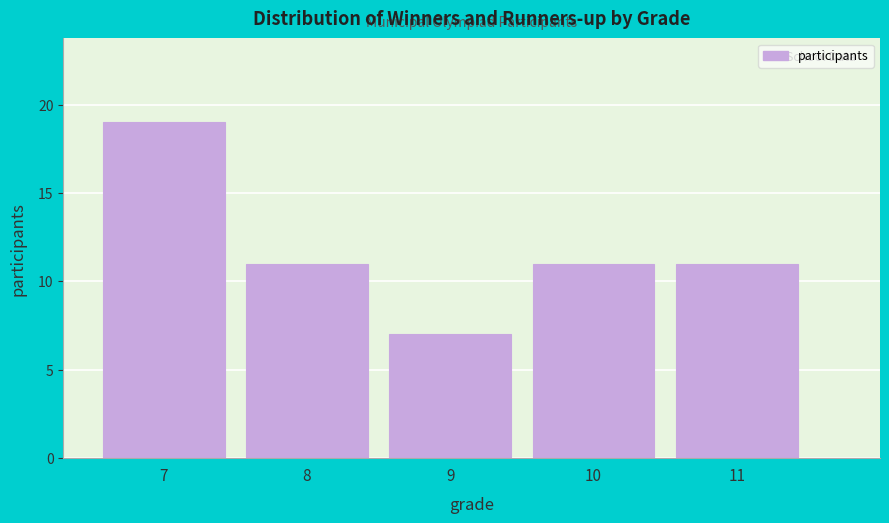

How tall is the bar that spans 9.5 to 10.5 on the x-axis? The values are not printed on the chart, so give them approximately, as read against the axis.

11